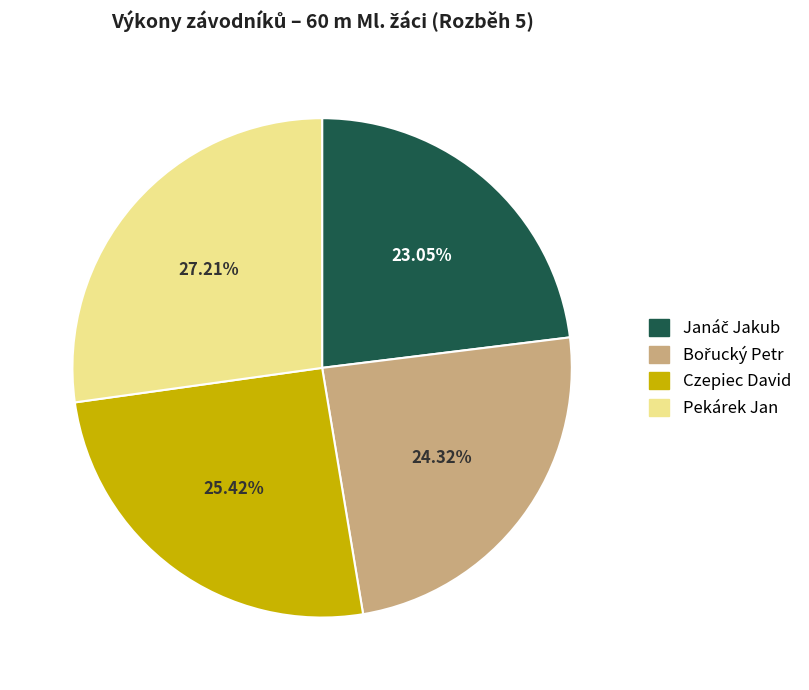

To the nearest percent, what is the average slice percentage?

25%